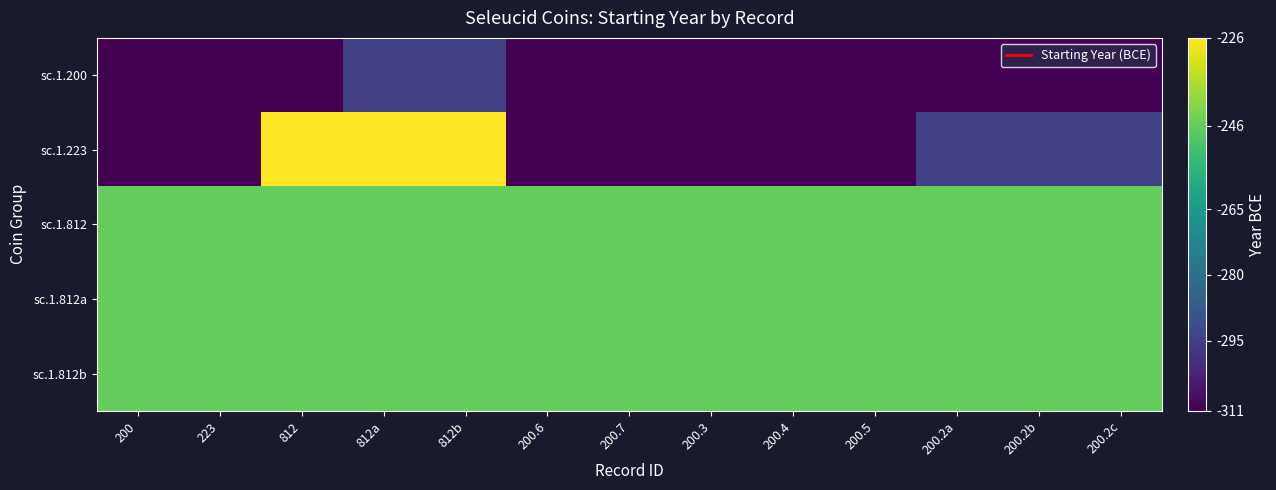

What is the total value across all series at 200.2c?

-1344